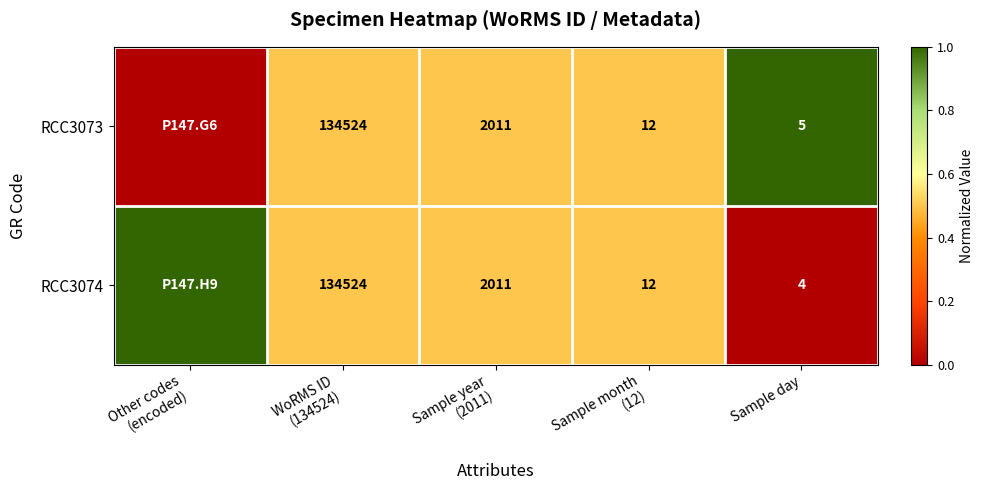

Between Sample year
(2011) and Sample day, which series saw the biggest shift?

RCC3074